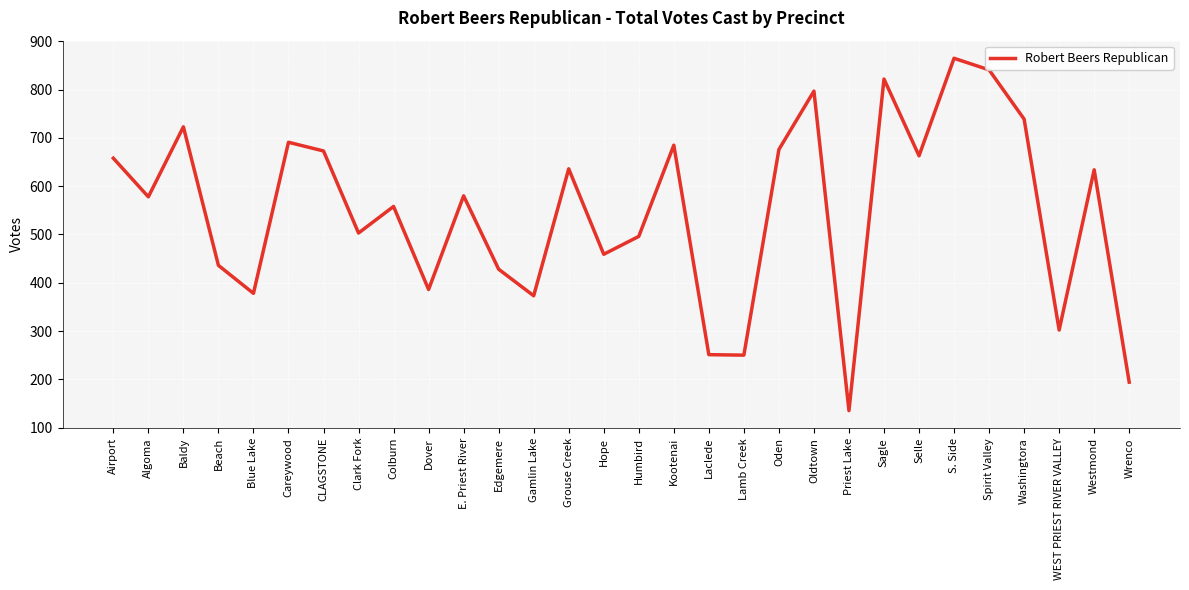

True or false: the data has more than 0 interior local peaks.

True